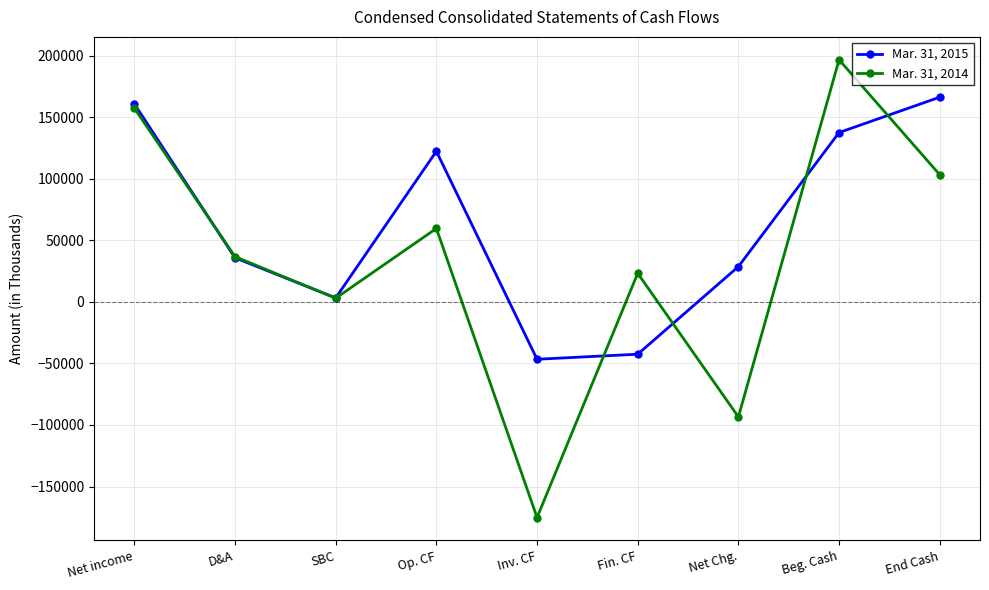

What is the minimum value shown in the chart?

-175240